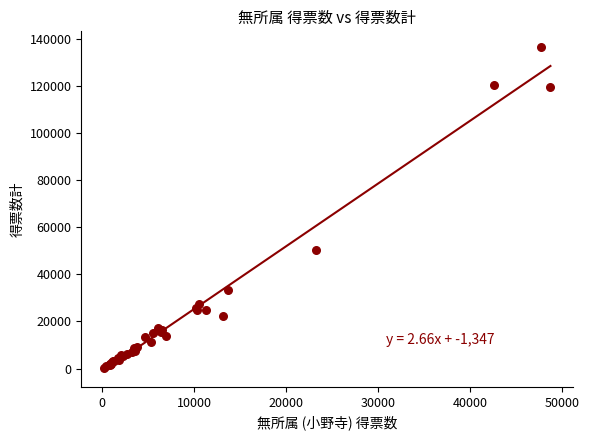

What Y value in the scatter plot is closest to 68269?

50205